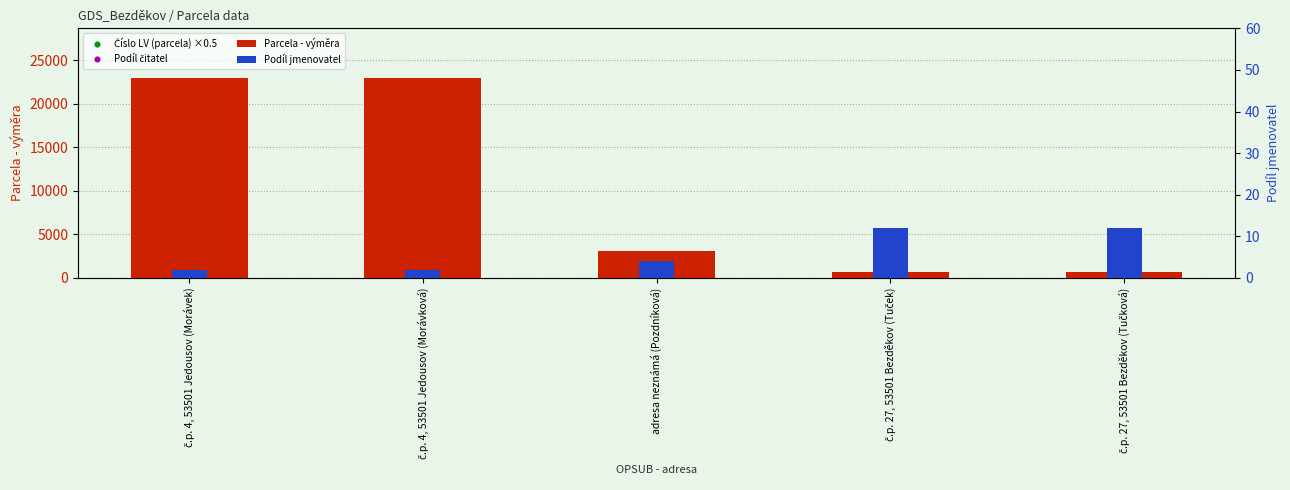

At how many categories does at least one series exceed 20819?

2